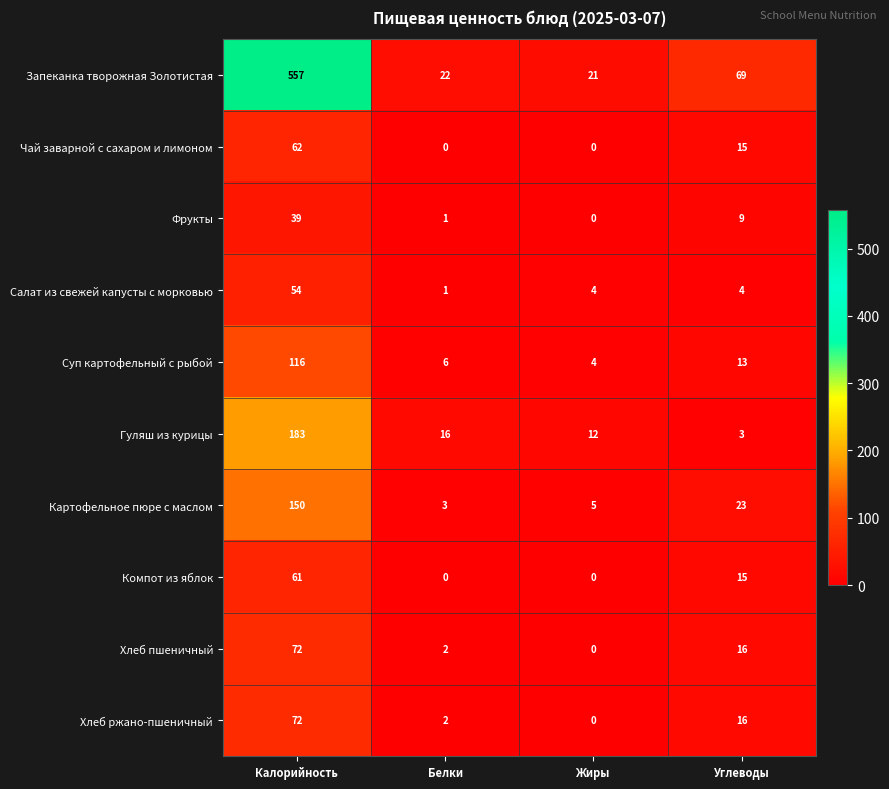

At which category is the sum across all series the highest?

Калорийность